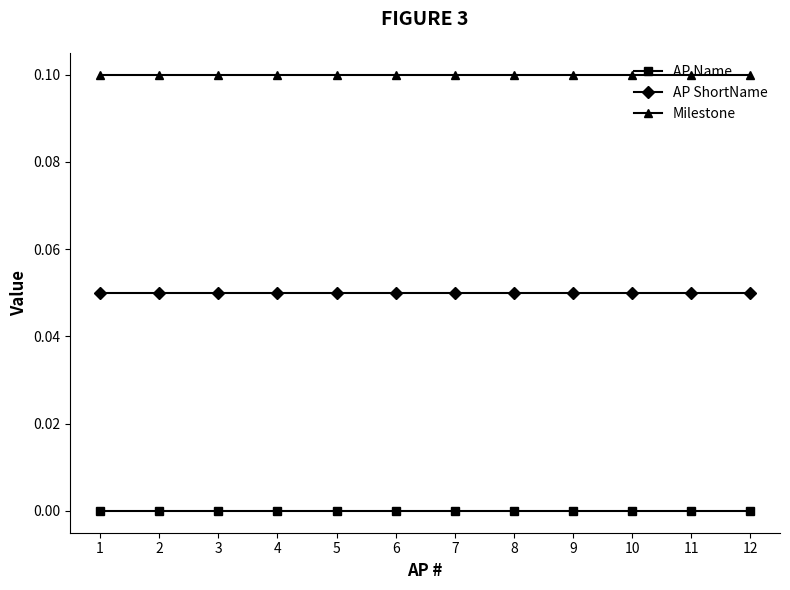

Count the number of data series in this chart.

3